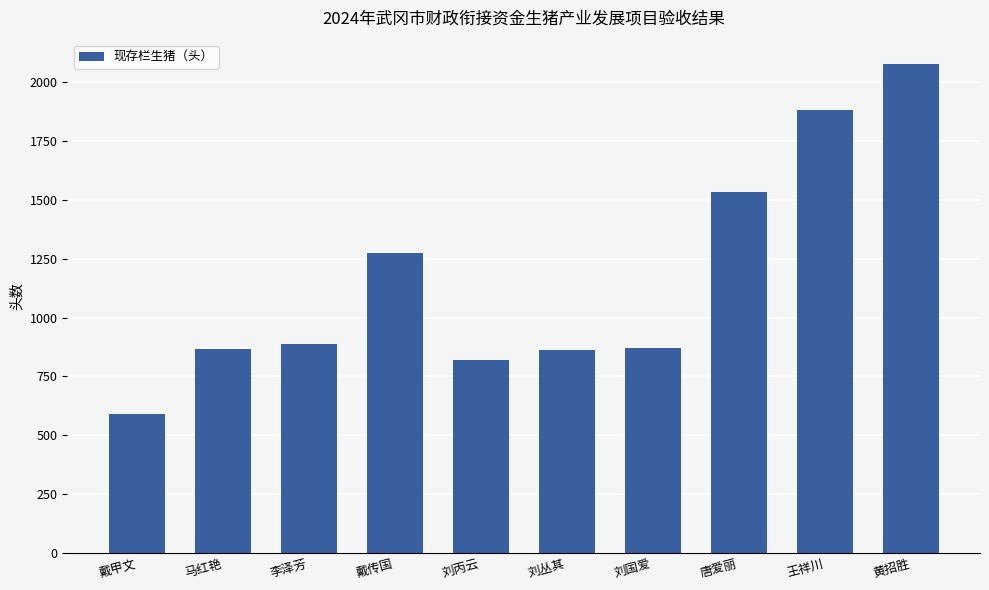

What is the sum of all values?

11659